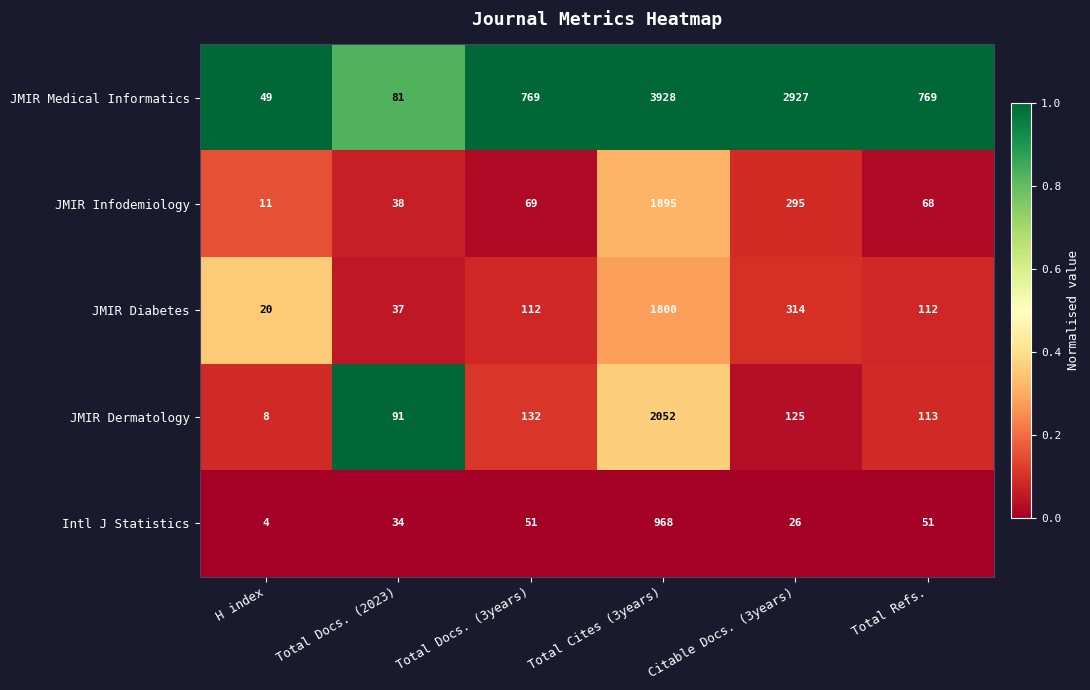

Is it true that JMIR Medical Informatics equals 49 at H index?

True